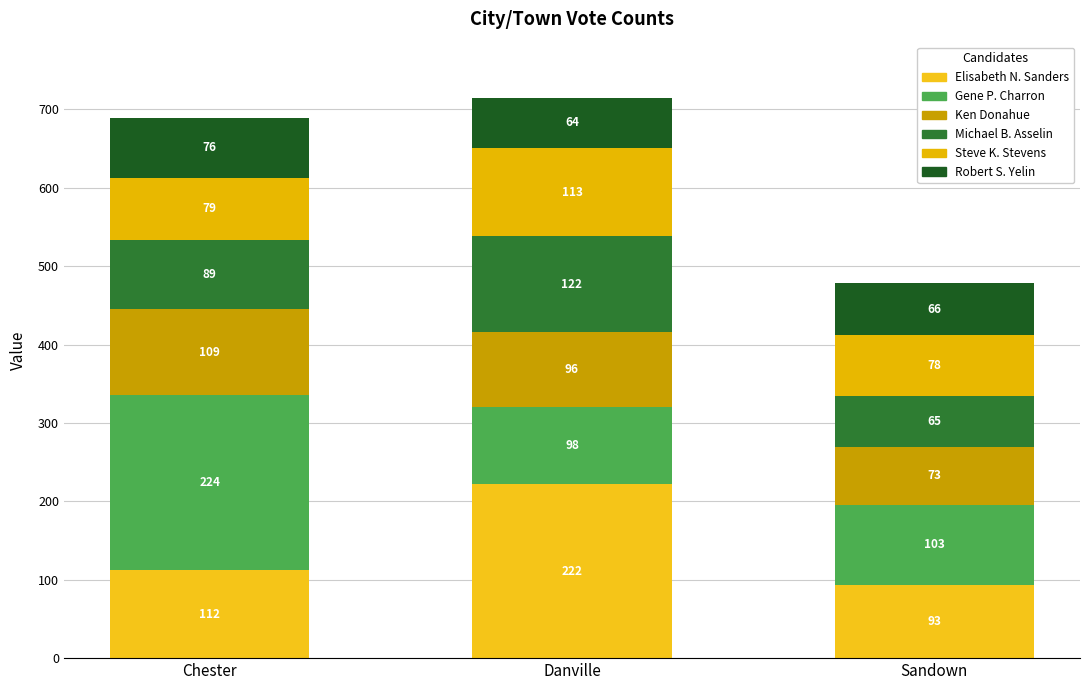

Does the chart contain any negative values?

No